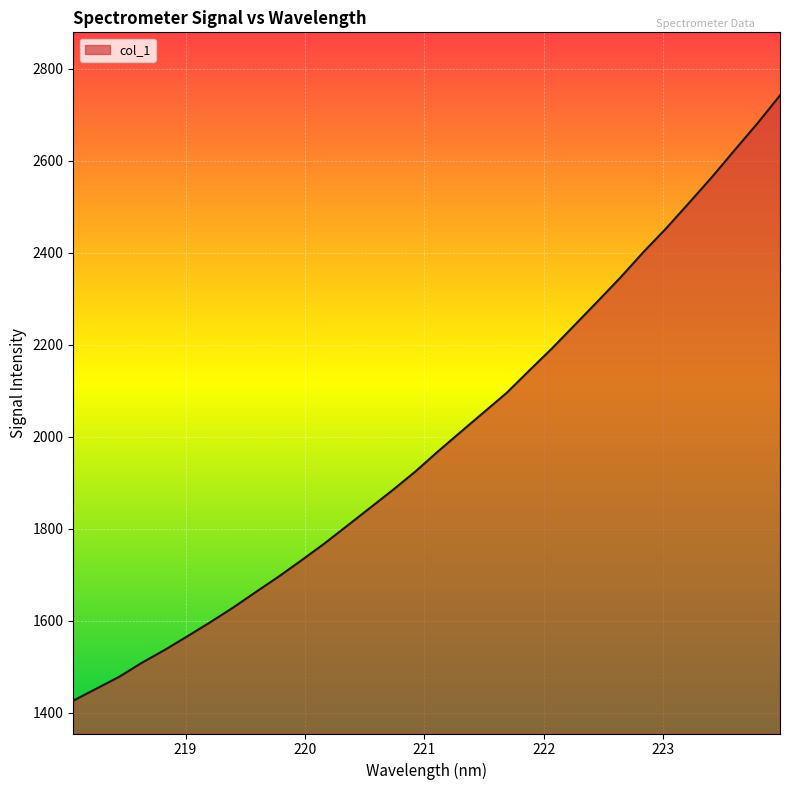

What is the minimum value shown in the chart?

1426.7